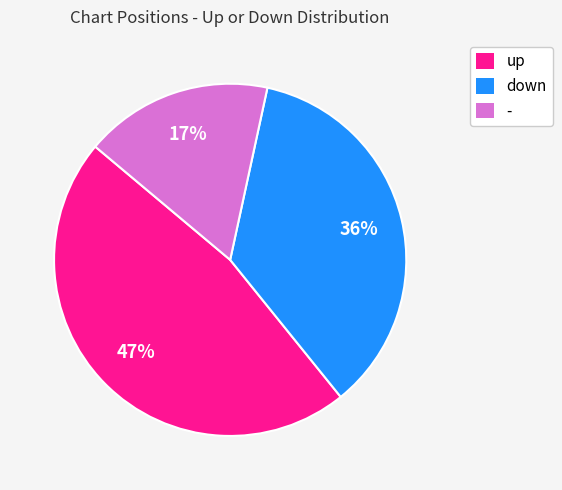

Approximately how many times larger is the value at down compared to up?

0.8